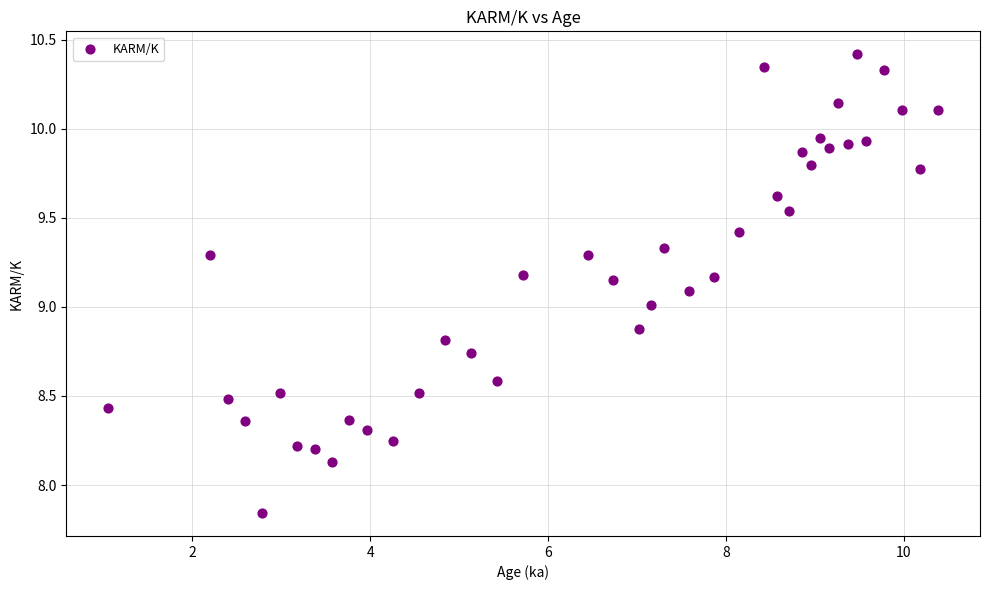

What is the range of Y values (max minus min)?

2.6